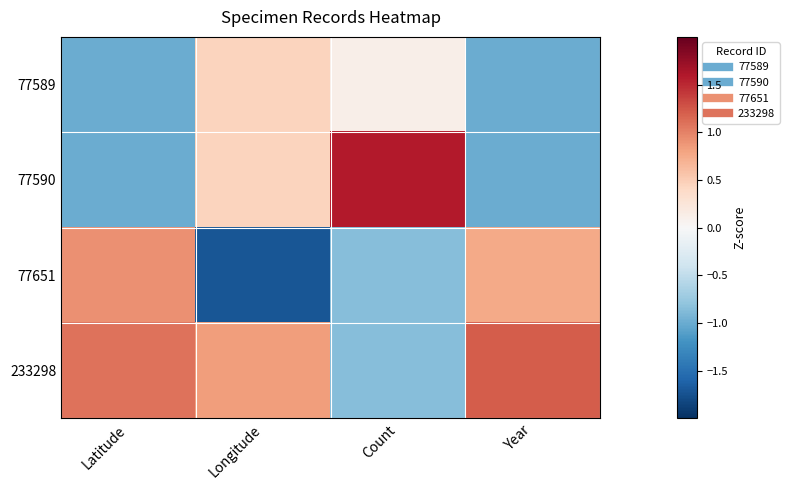

Reading right to left, list all the values displayed in this chart.

77589: Year=-1.0	Count=0.1	Longitude=0.4	Latitude=-1.0
77590: Year=-1.0	Count=1.6	Longitude=0.4	Latitude=-1.0
77651: Year=0.8	Count=-0.9	Longitude=-1.7	Latitude=0.9
233298: Year=1.2	Count=-0.9	Longitude=0.8	Latitude=1.1